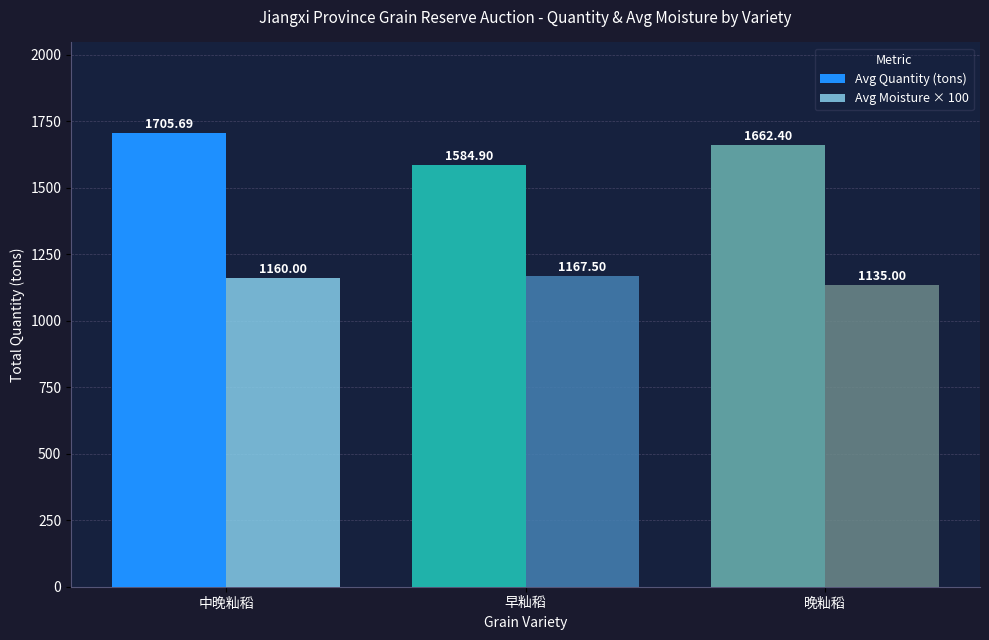

Where is Avg Moisture × 100 nearest to the value 1151?

中晚籼稻